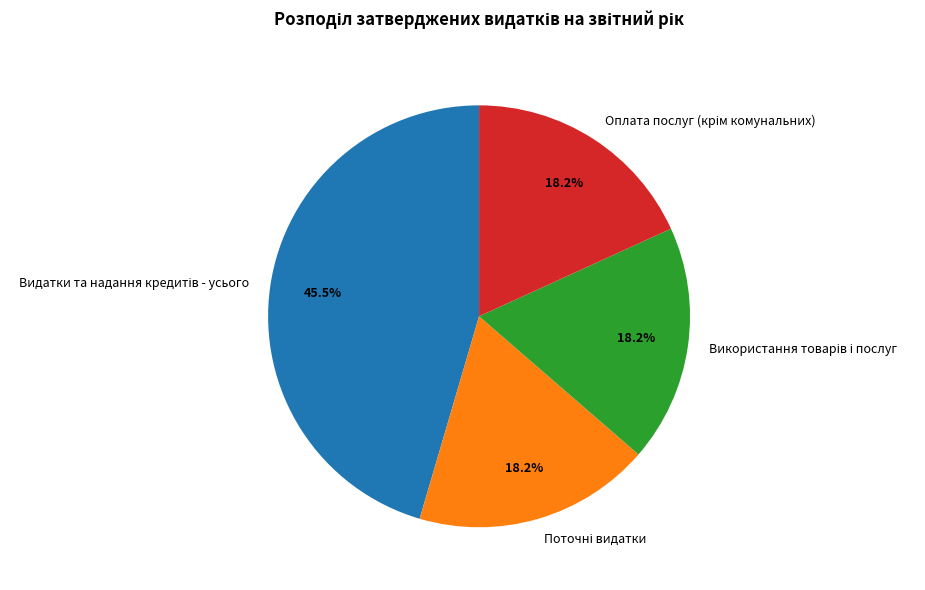

Does any single category account for the majority?

No